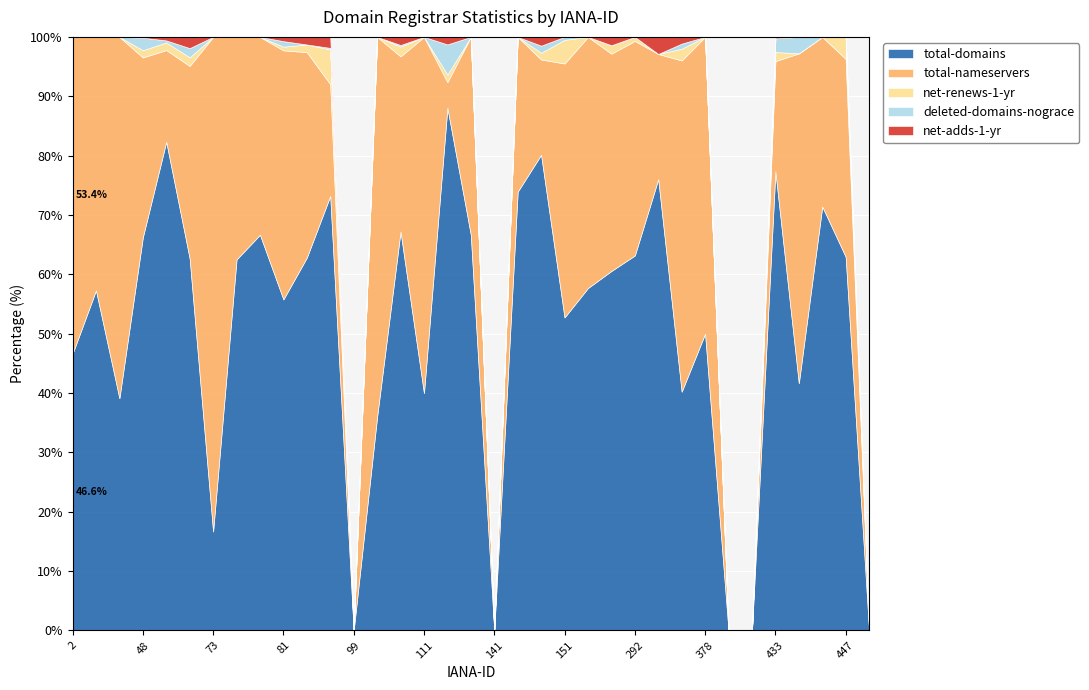

Which category has the lowest value in the net-renews-1-yr series?

2